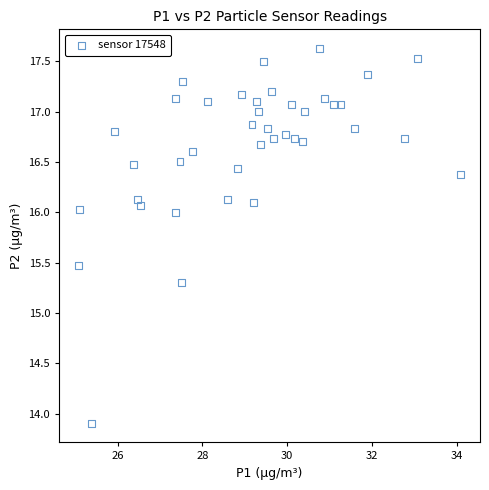

What Y value in the scatter plot is closest to 15?

15.3